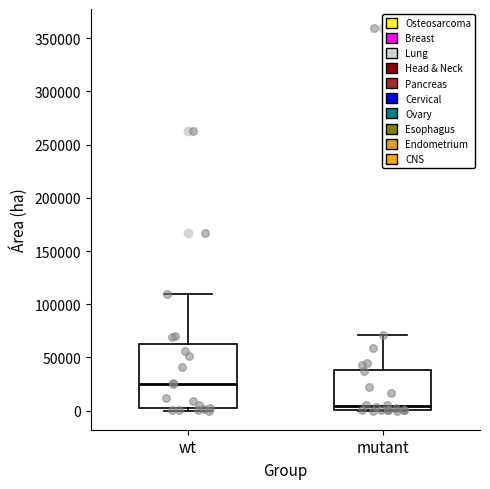

Which box has the lowest median line?

mutant